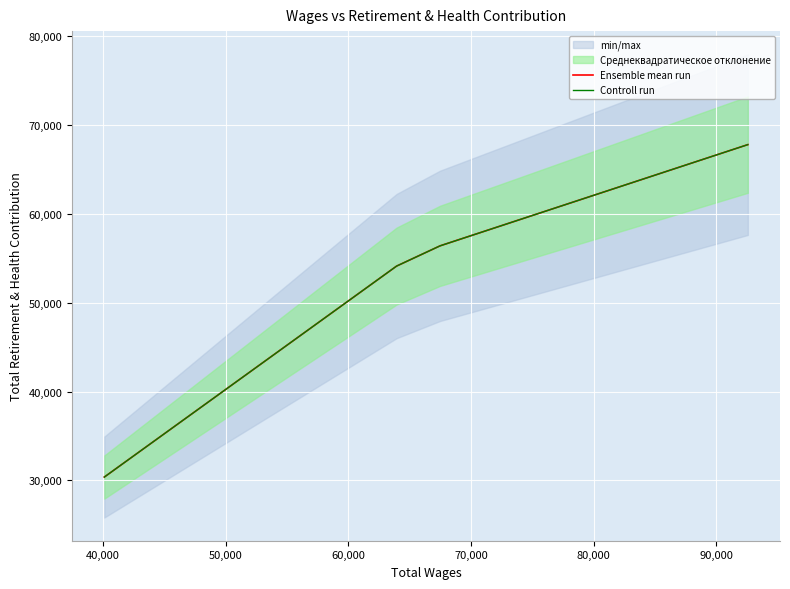

At how many categories does at least one series exceed 30687?

3